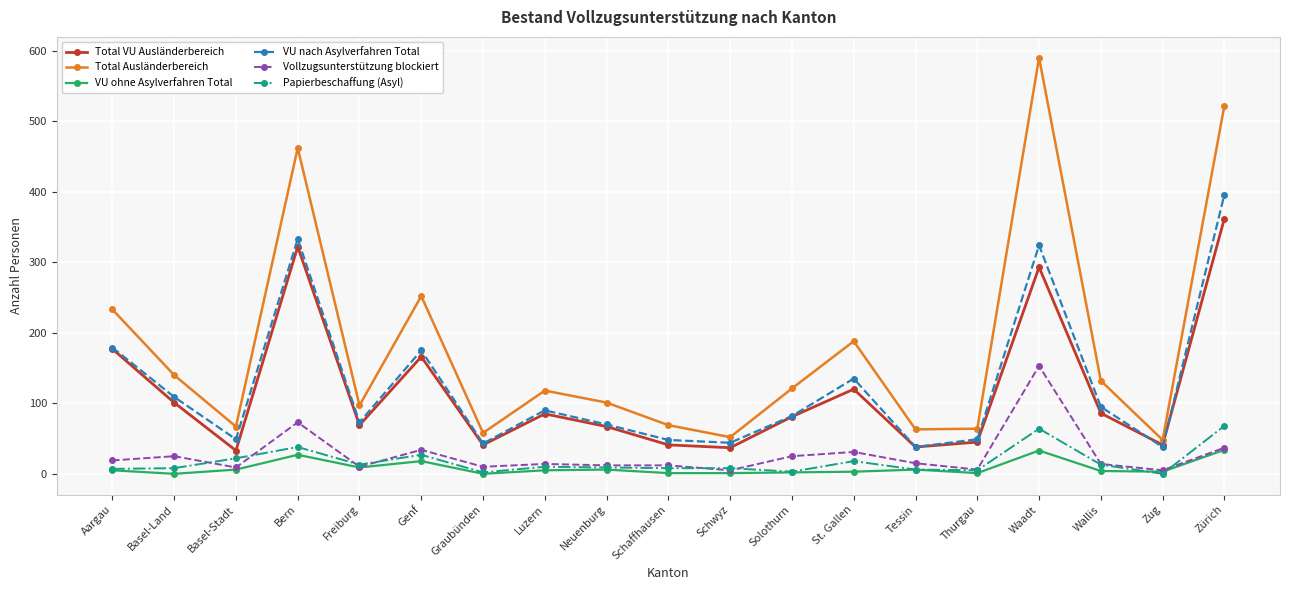

After their last crossing, which series has the higher values: Papierbeschaffung (Asyl) or VU ohne Asylverfahren Total?

Papierbeschaffung (Asyl)